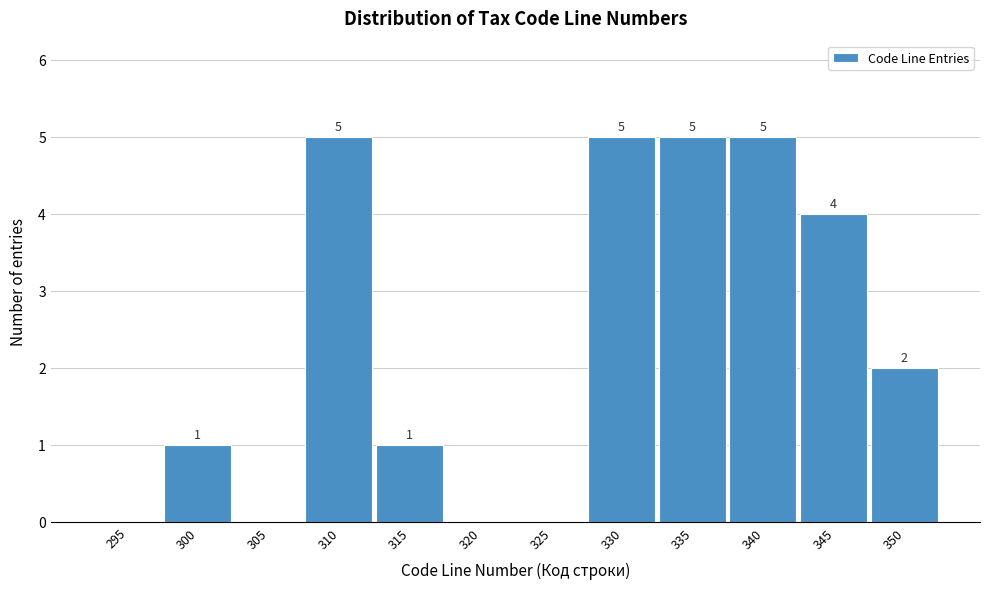

Reading left to right, what are all the values shown in this chart?

295=0	300=1	305=0	310=5	315=1	320=0	325=0	330=5	335=5	340=5	345=4	350=2